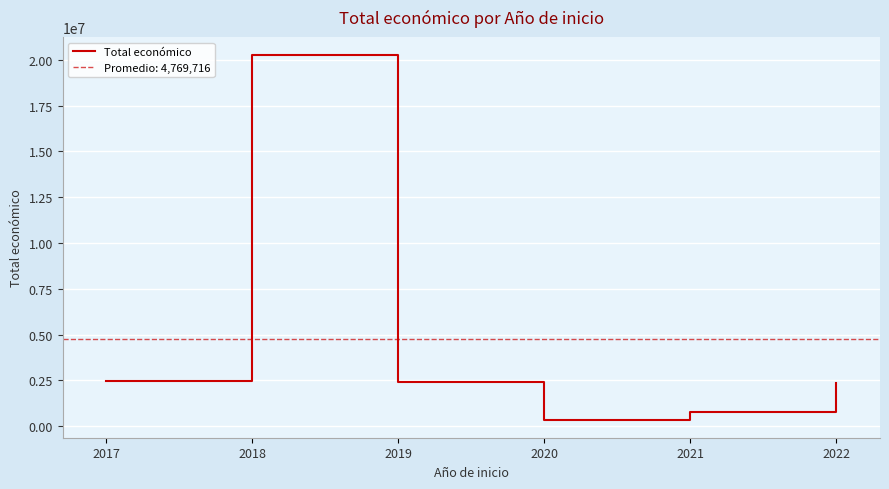

Between 2022 and 2020, which is larger?

2022